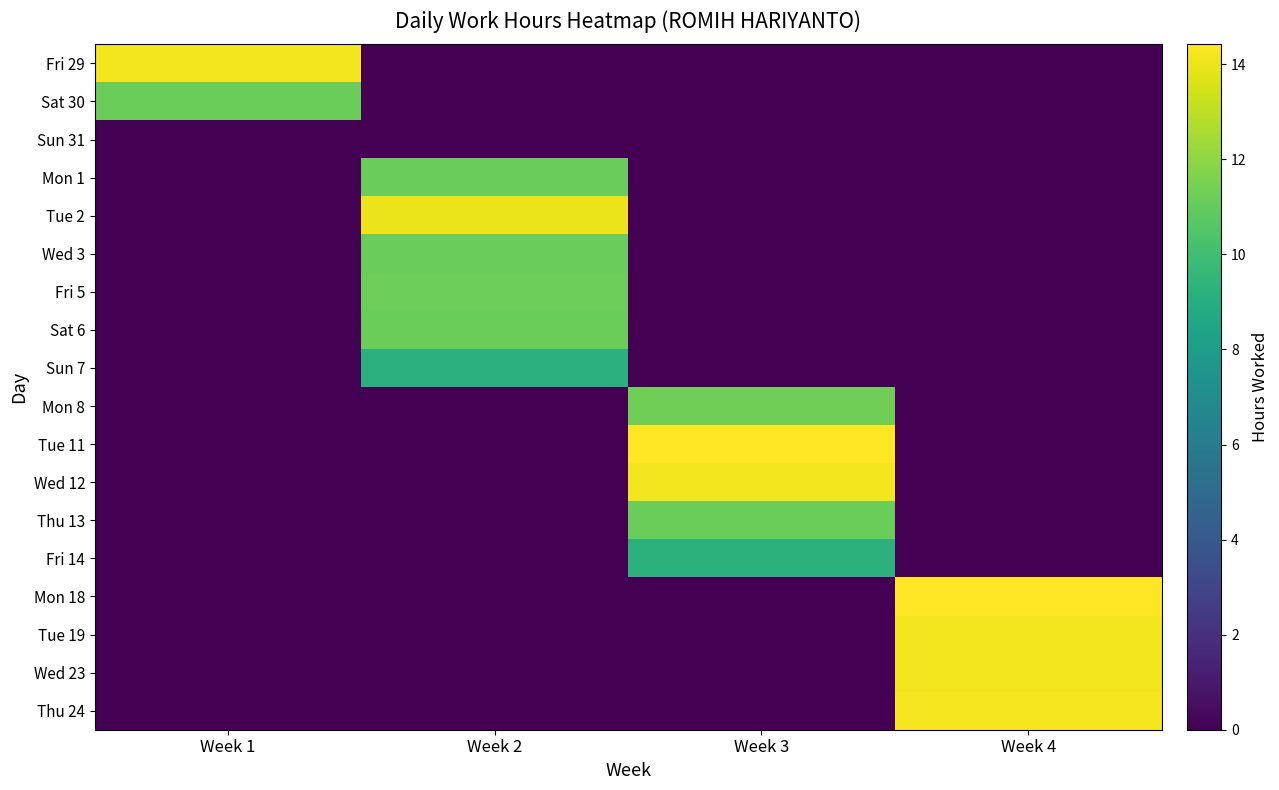

What is the total value across all series at Week 1?

25.3